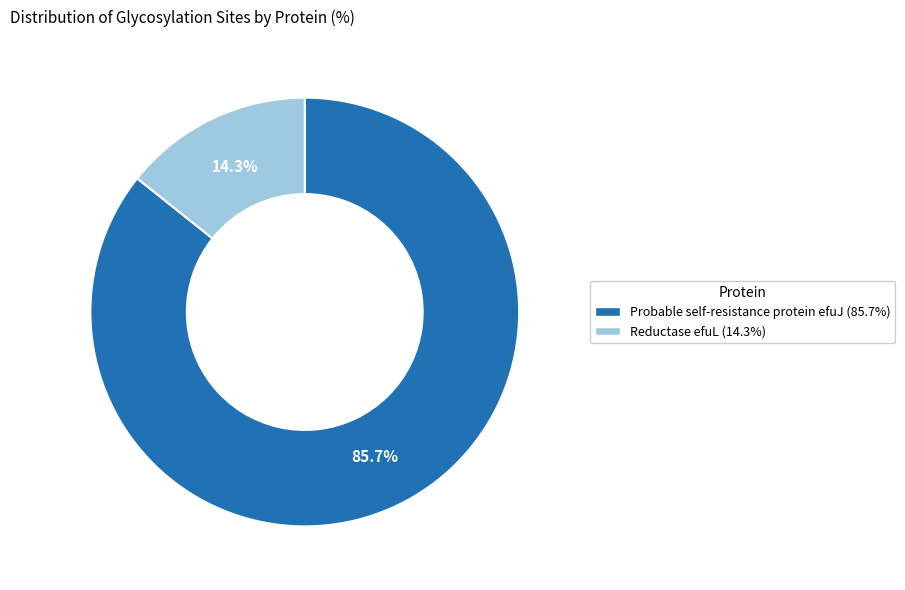

How many segments does this pie chart have?

2